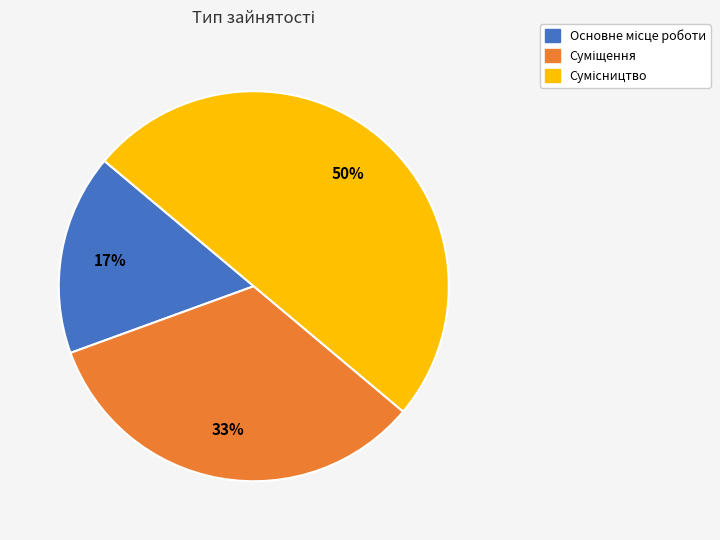

To the nearest percent, what is the average slice percentage?

33%